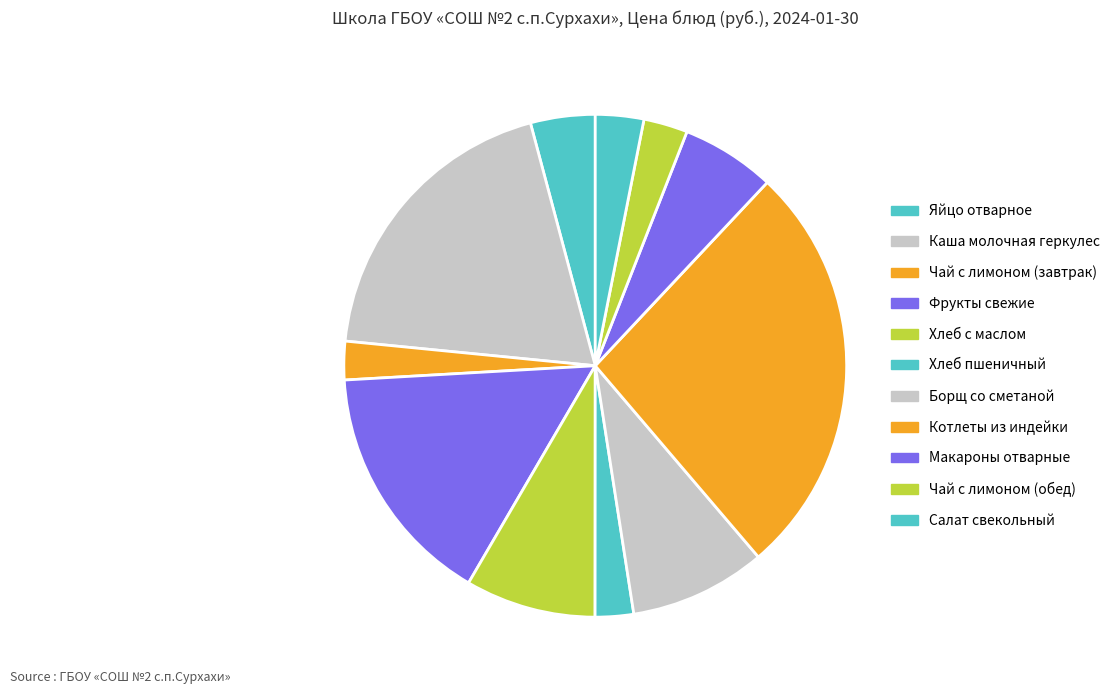

Is the sum of Борщ со сметаной and Каша молочная геркулес greater than half?

No